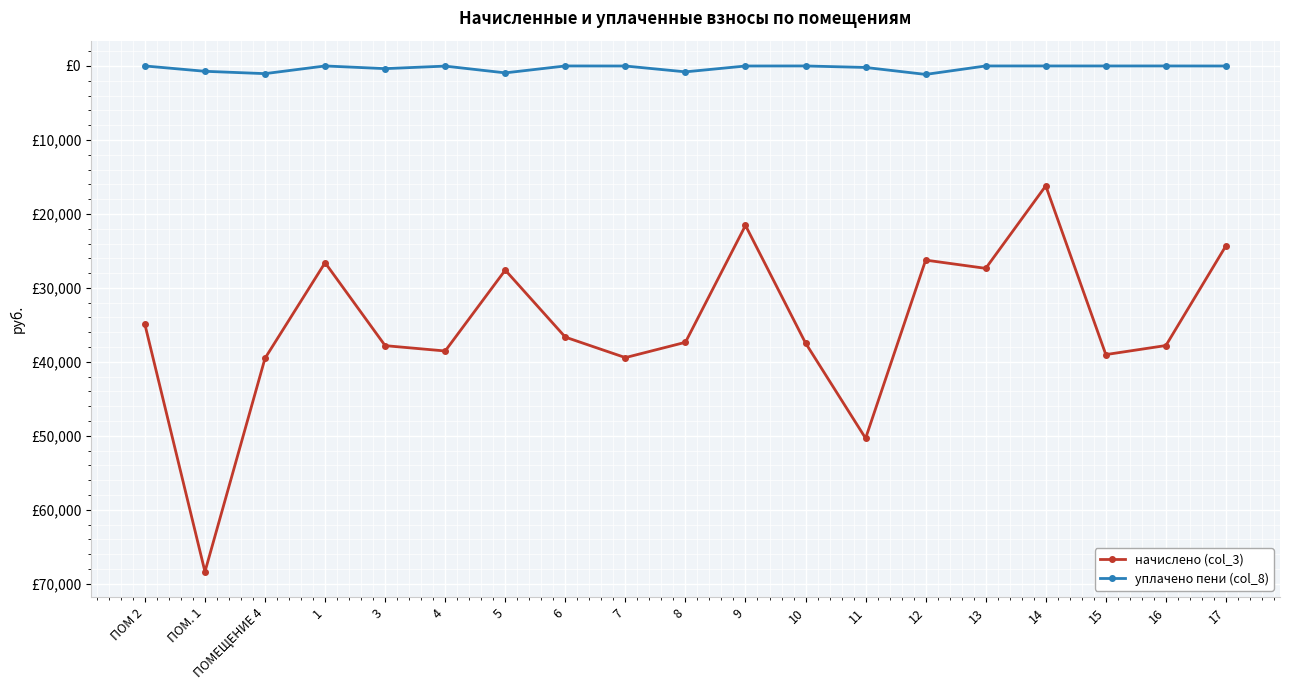

What are all the series names shown in the legend?

начислено (col_3), уплачено пени (col_8)